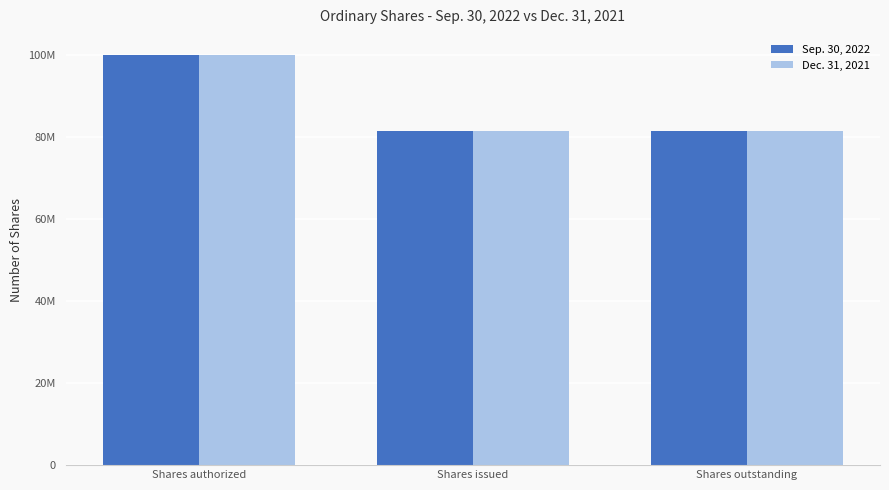

At which label does Dec. 31, 2021 reach its peak?

Shares authorized